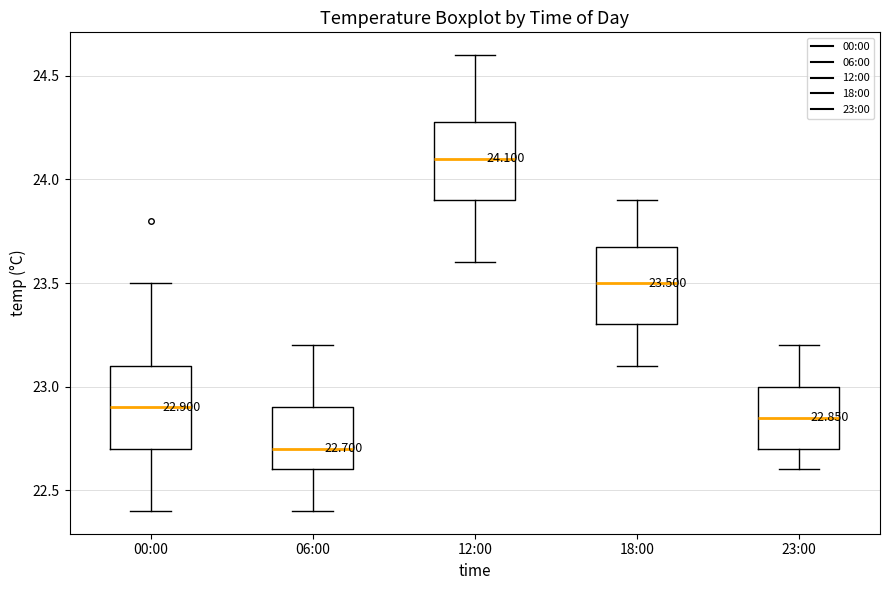

Which box has the highest median line?

12:00